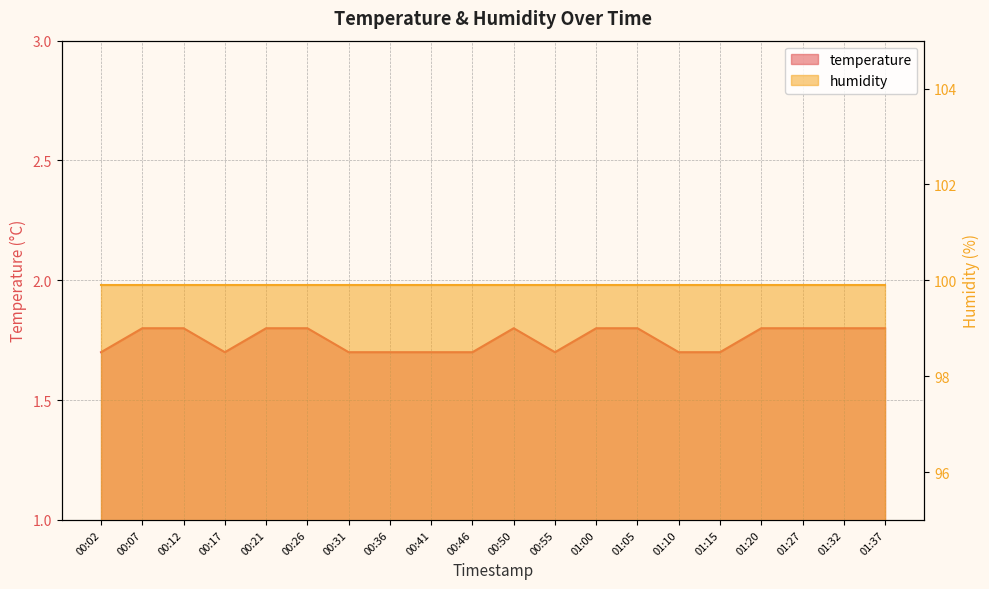

How many interior local valleys (lower than both neighbors) does the data have?

2